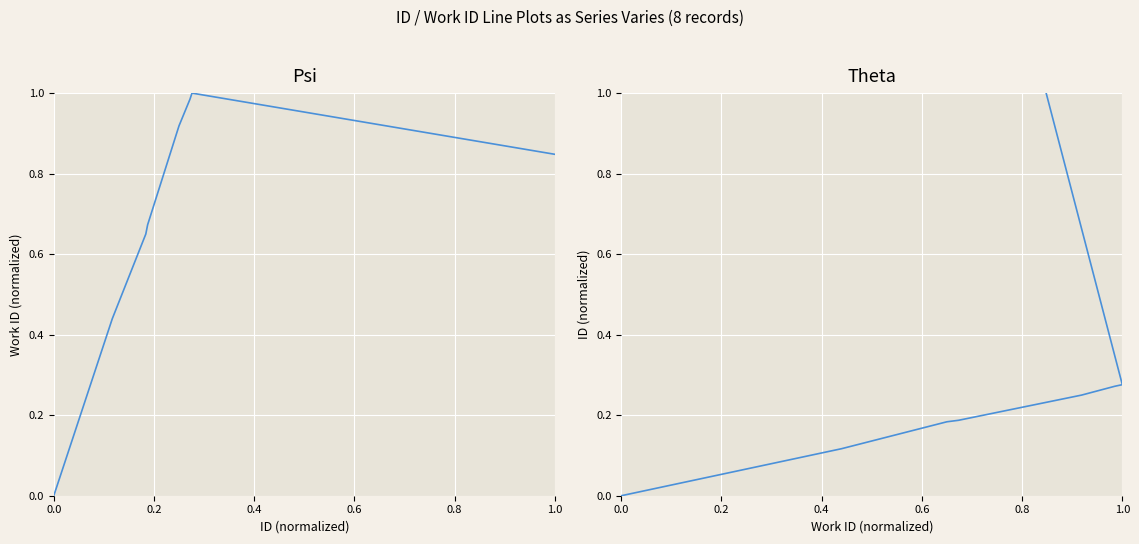

How many distinct data groups are displayed?

1